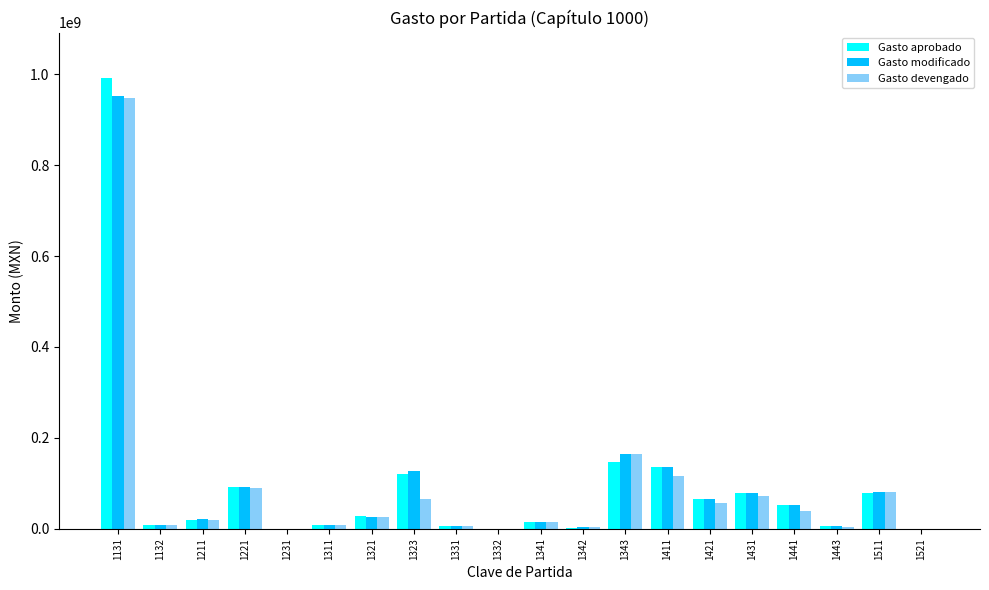

What is the maximum value for Gasto devengado?

948986707.0